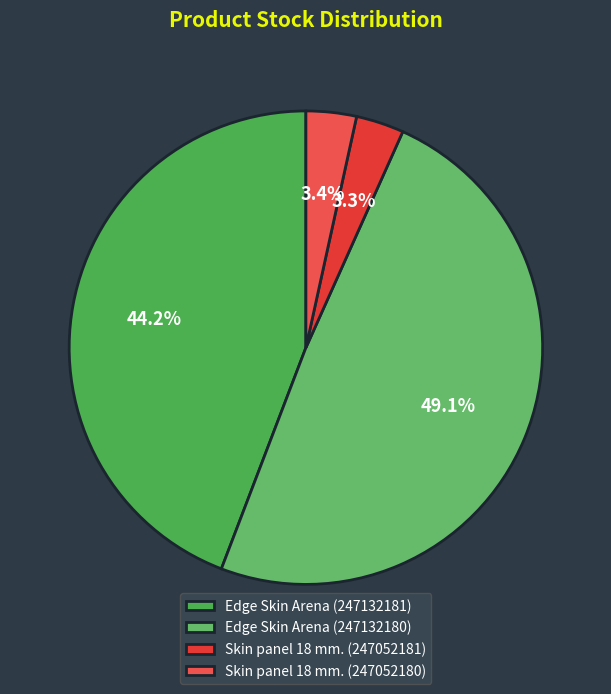

Which slice is the smallest?

Skin panel 18 mm. (247052181)